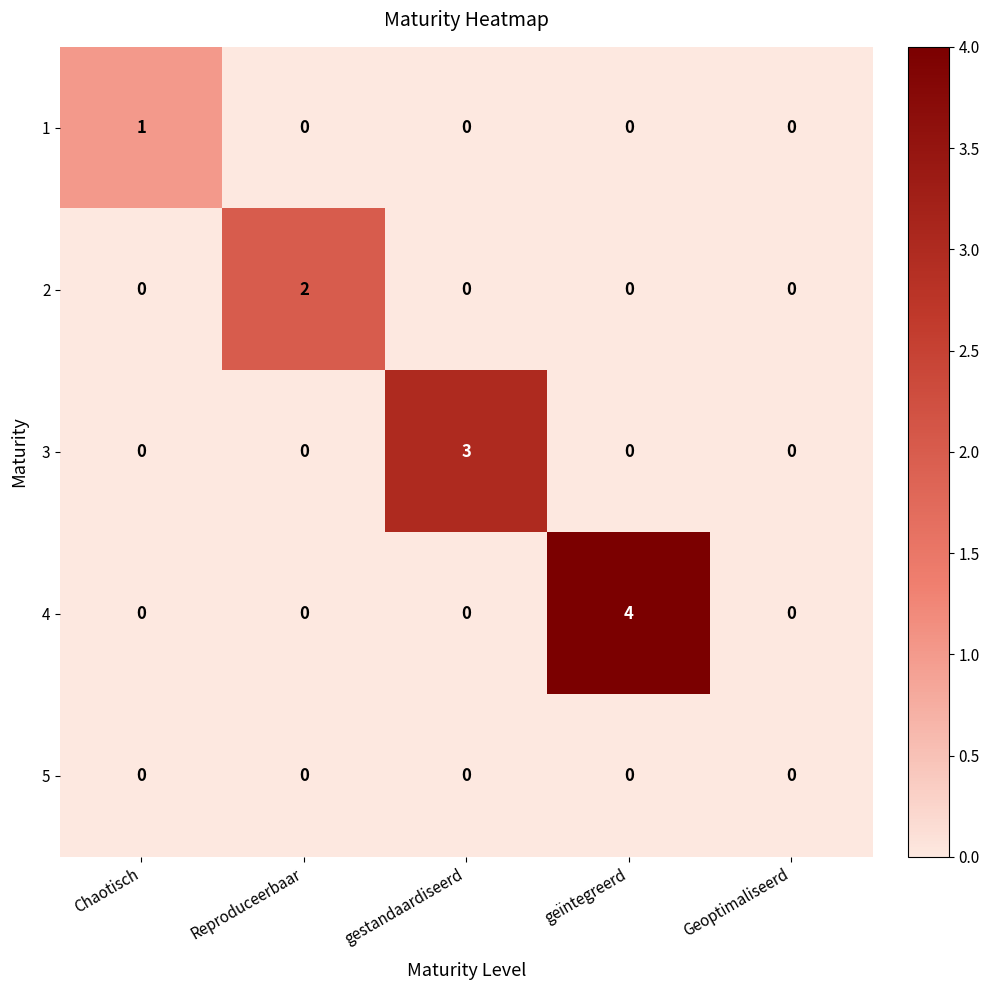

List the series in order of their peak value, highest first.

4, 3, 2, 1, 5